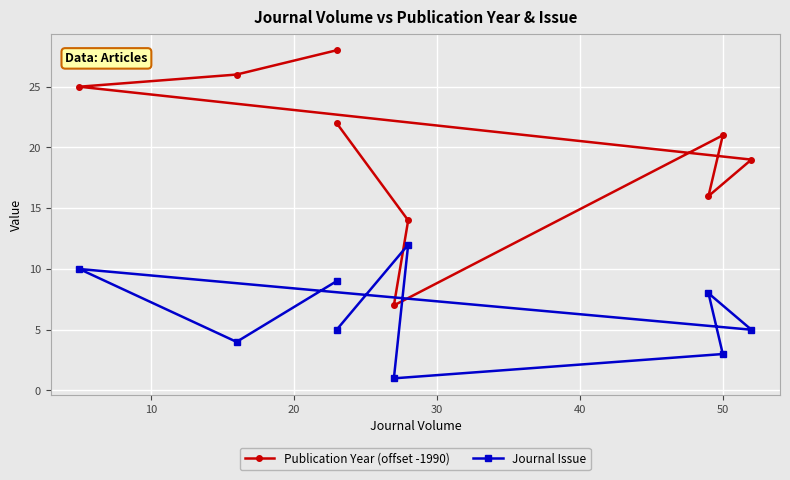

List the series in order of their overall mean, lowest first.

Journal Issue, Publication Year (offset -1990)